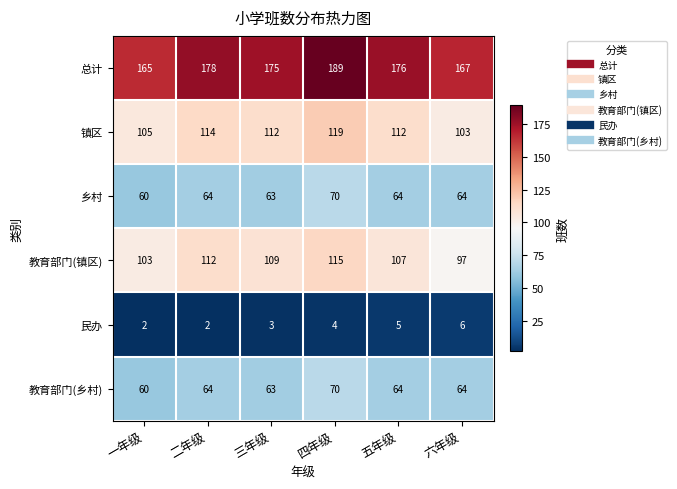

What is the highest value of the 镇区 series?

119